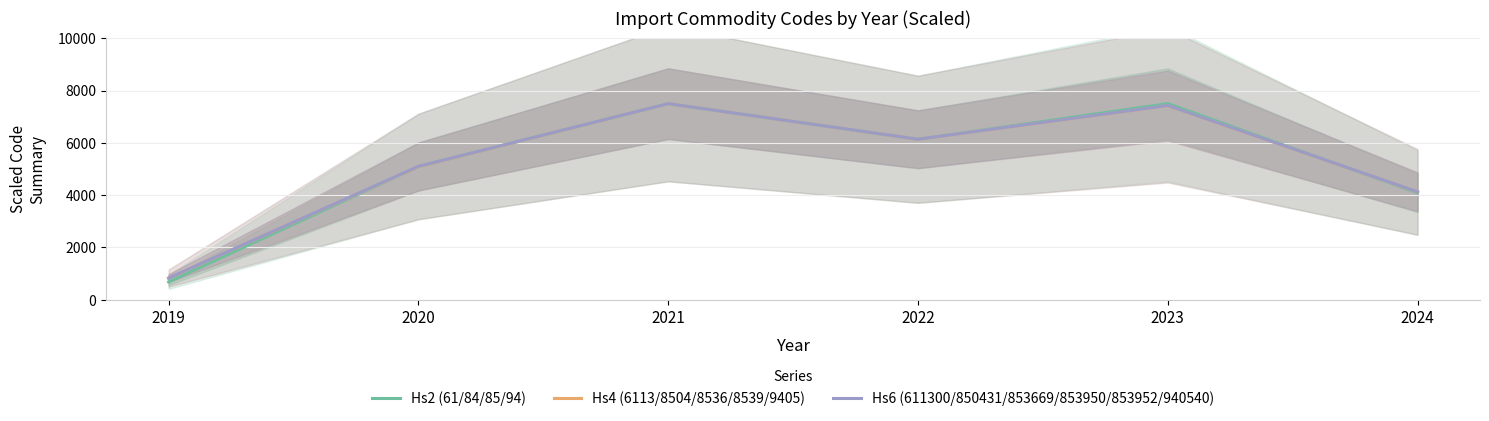

Rank the series by their average value, from highest to lowest.

Hs6 (611300/850431/853669/853950/853952/940540), Hs4 (6113/8504/8536/8539/9405), Hs2 (61/84/85/94)